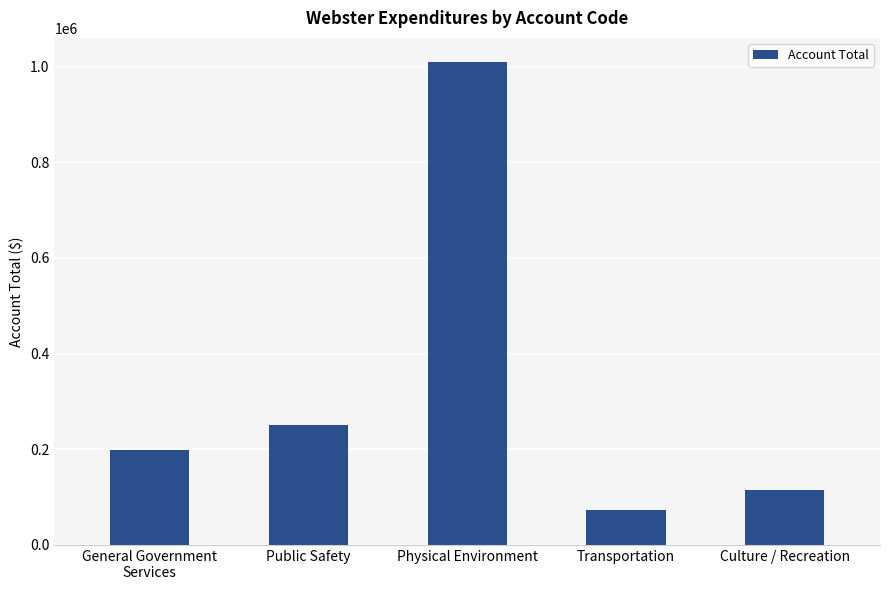

What is the label of the 4th bar from the right?

Public Safety